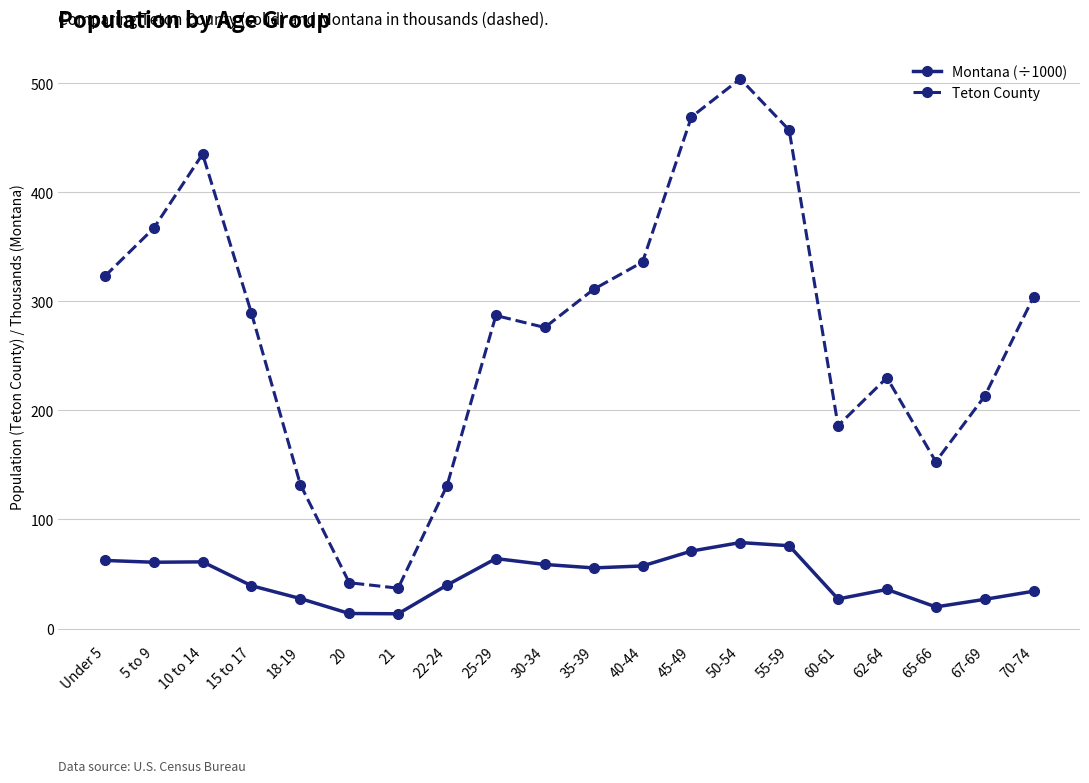

What is the label of the 20th point from the left?

70-74